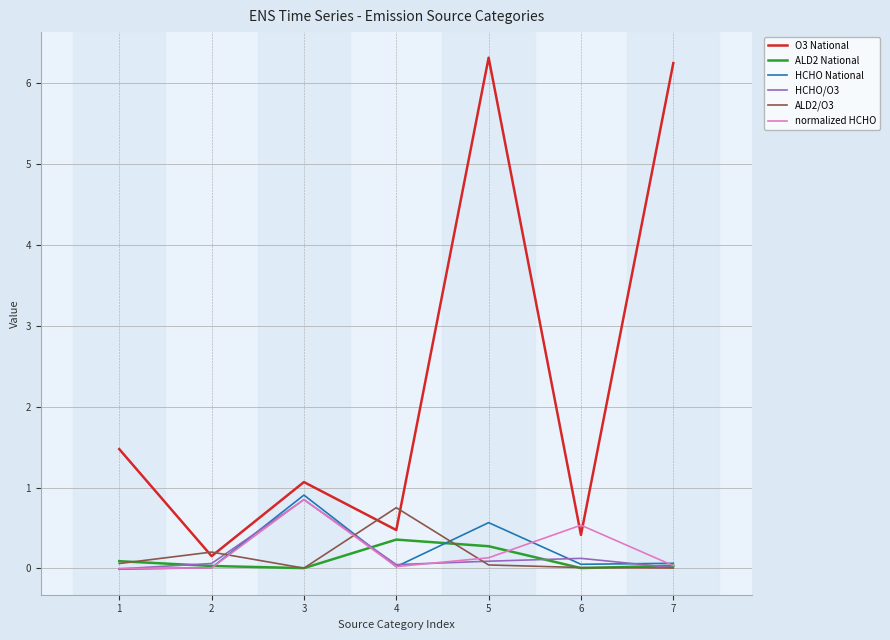

What is the spread (max minus min) of values at 2?

0.2